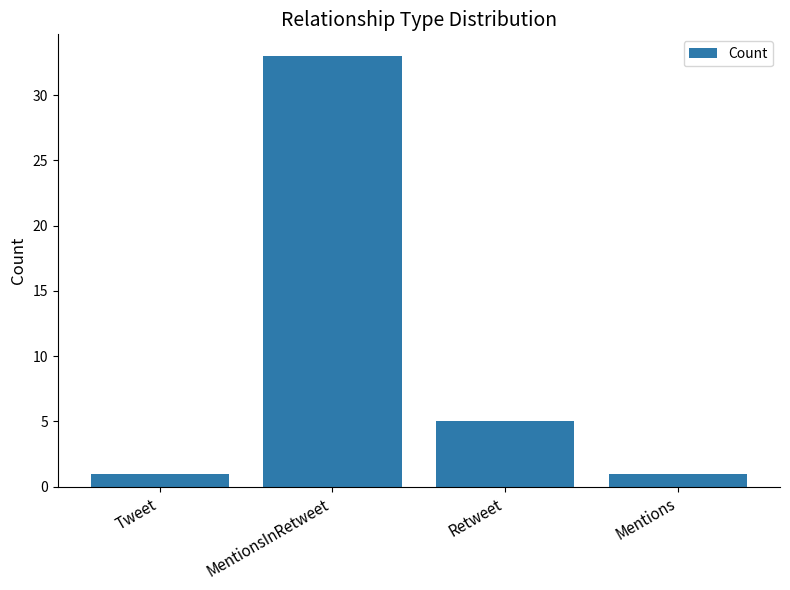

Are the bars horizontal?

No